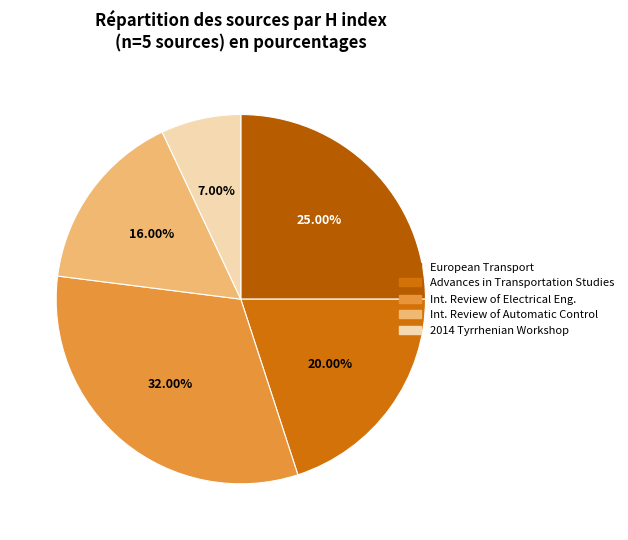

Which slice is the smallest?

2014 Tyrrhenian Workshop